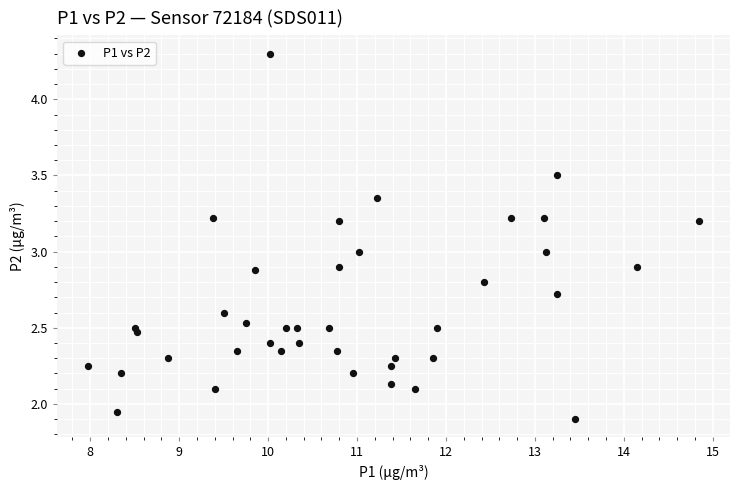

What is the range of X values (max minus min)?

6.9